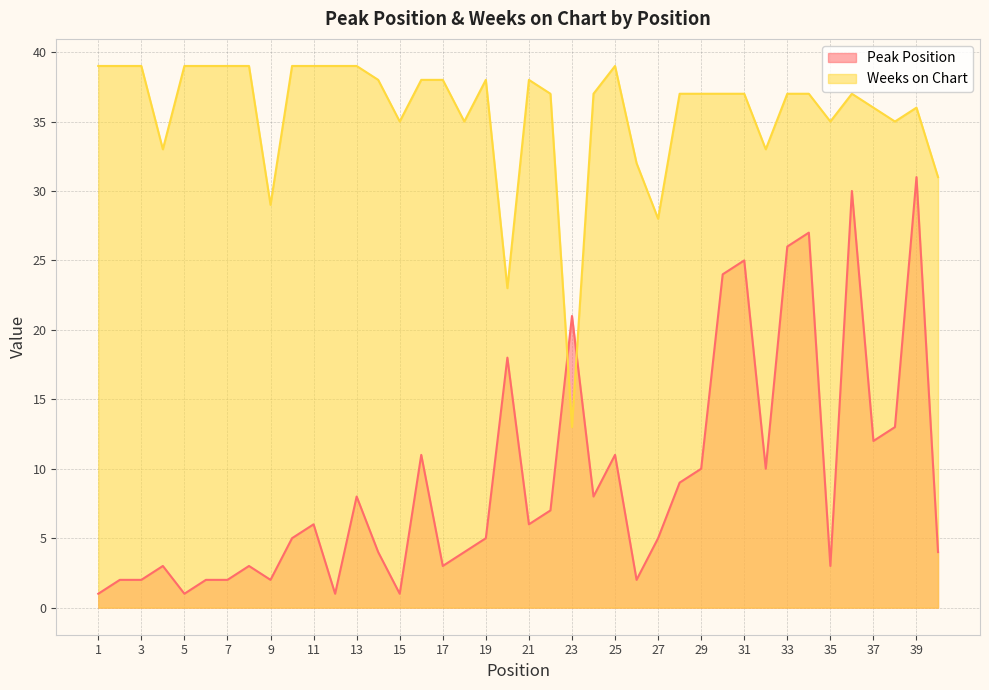

True or false: Peak Position and Weeks on Chart intersect in this chart.

True